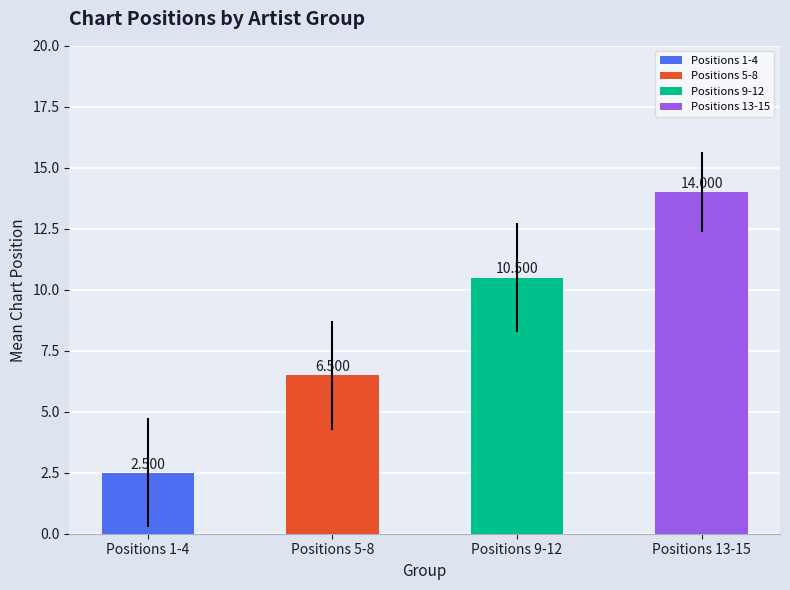

Are the bars horizontal?

No